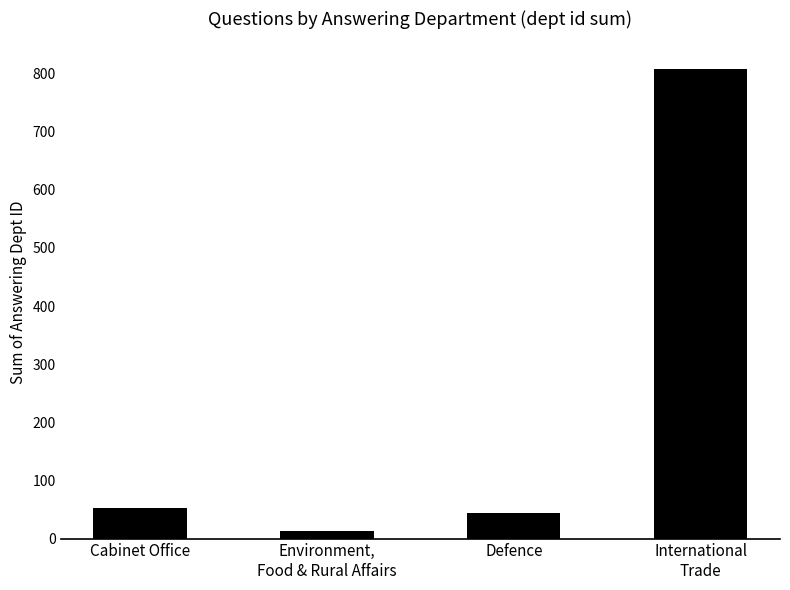

What is the maximum value shown in the chart?

808